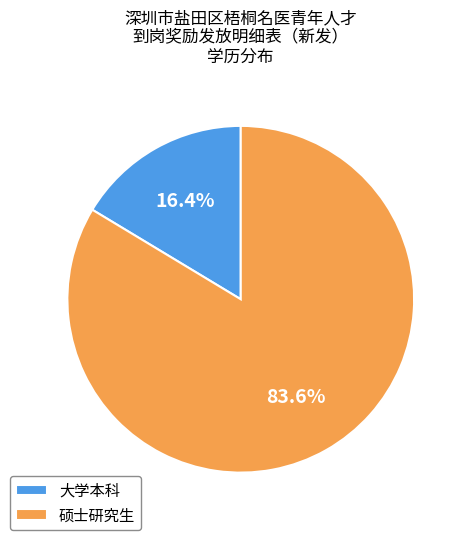

Rank the categories by value from lowest to highest.

大学本科, 硕士研究生